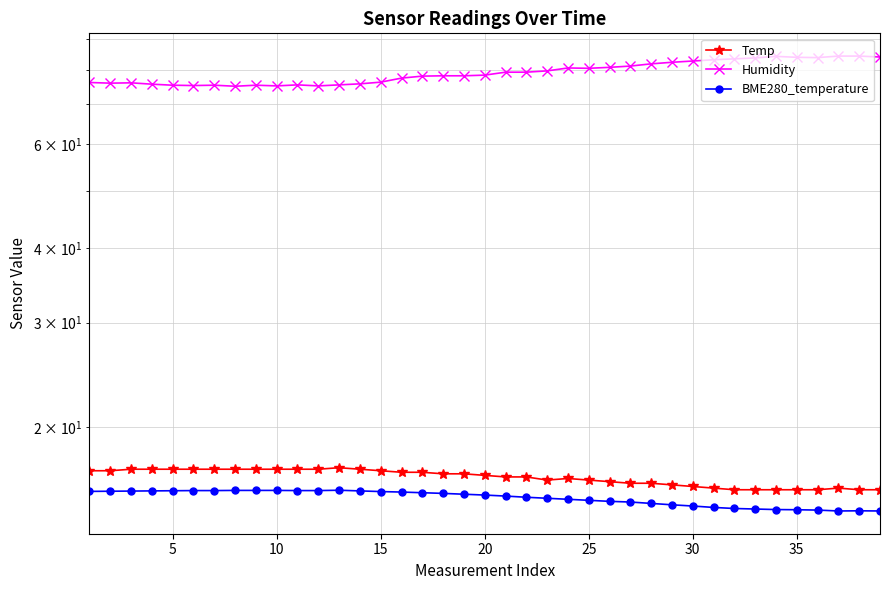

In BME280_temperature, how many points are higher than both neighbors (excluding endpoints)?

2